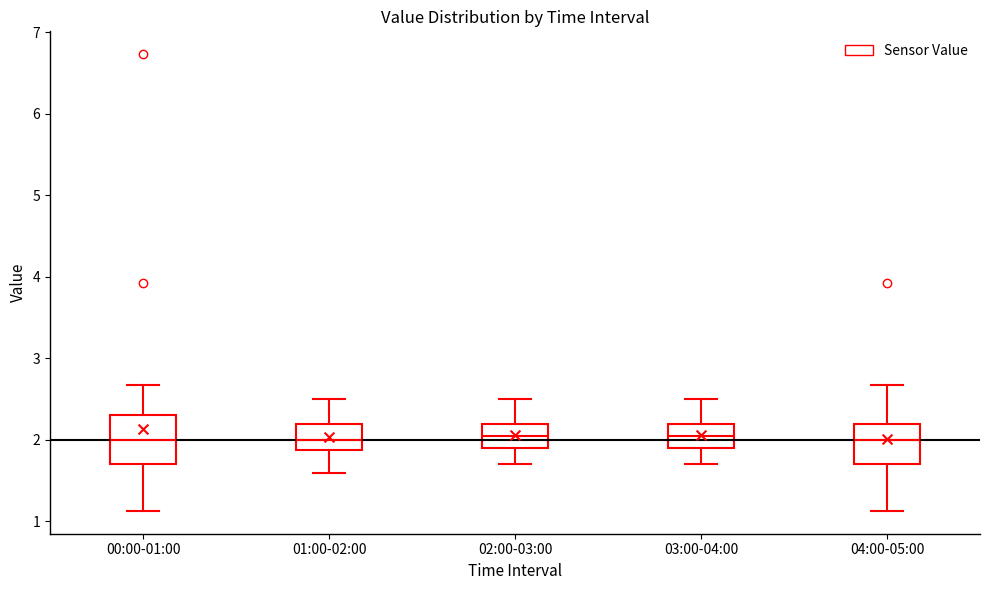

Reading left to right, transcribe this box plot: for each box, give where its median line is, the range the box spans, and where its two whiskers end, as read against the y-axis. The values are not printed on the chart, so give them approximately, as read against the axis.

00:00-01:00: median 2.0, box 1.7 to 2.3, whiskers 1.1 to 2.7
01:00-02:00: median 2.0, box 1.9 to 2.2, whiskers 1.6 to 2.5
02:00-03:00: median 2.1, box 1.9 to 2.2, whiskers 1.7 to 2.5
03:00-04:00: median 2.1, box 1.9 to 2.2, whiskers 1.7 to 2.5
04:00-05:00: median 2.0, box 1.7 to 2.2, whiskers 1.1 to 2.7